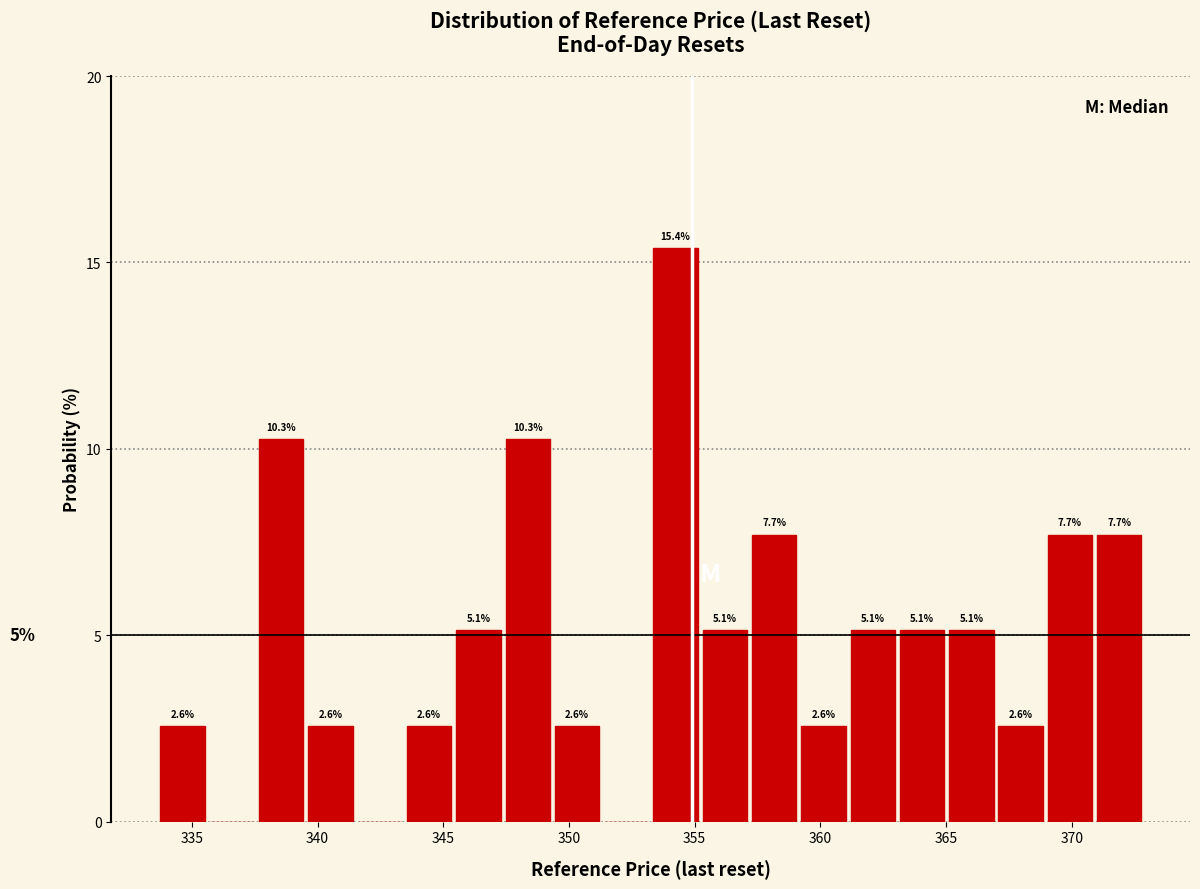

Read against the x-axis, roughly where is the centre of the tallest bar?

354.0